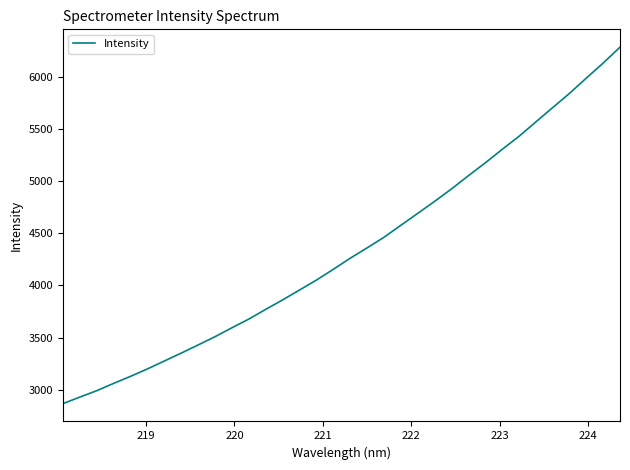

What is the minimum value shown in the chart?

2868.4